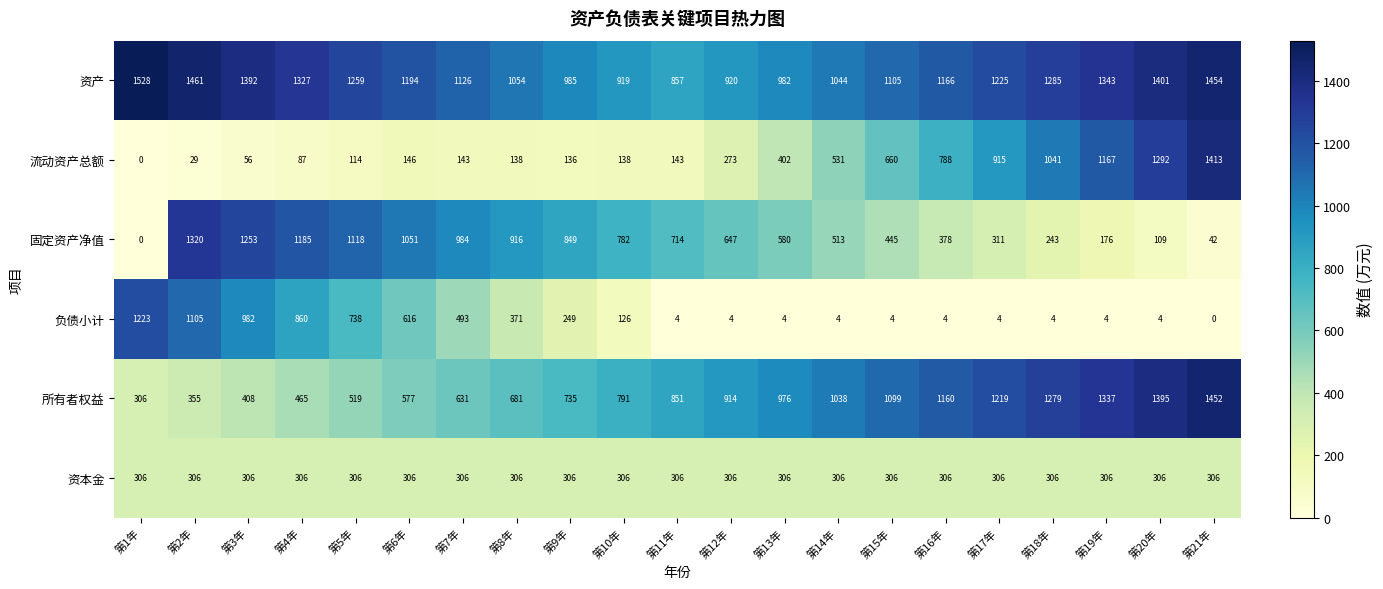

At which label does 资产 first exceed 1194?

第1年